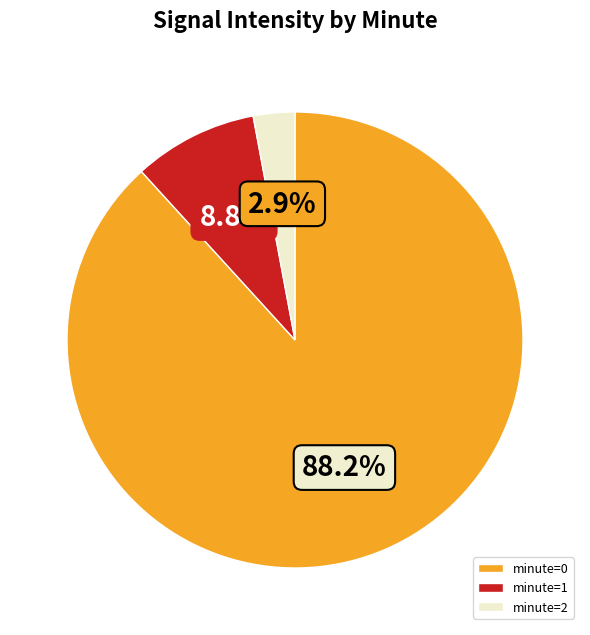

Which slice is the smallest?

minute=2